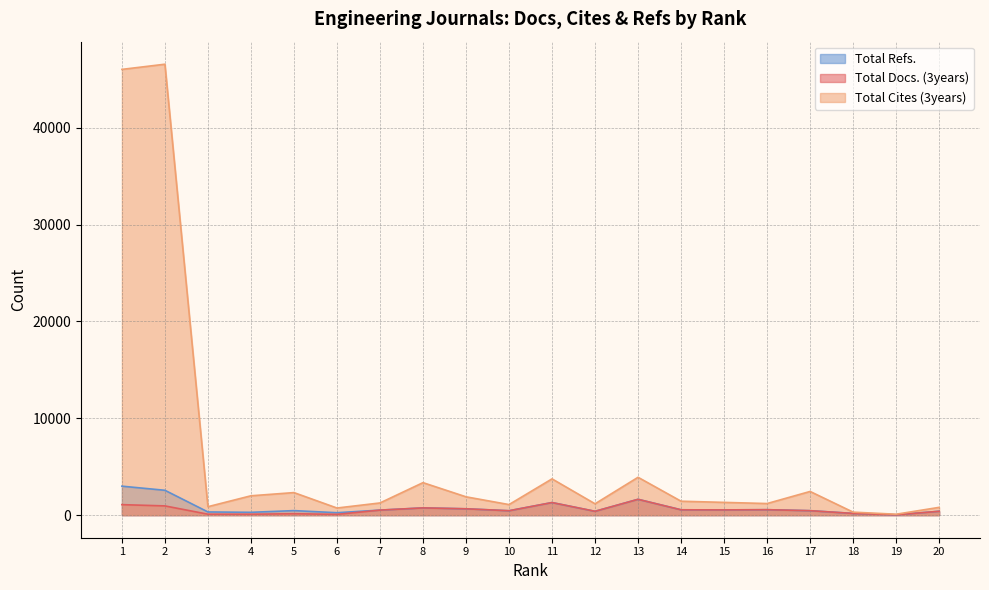

What is the average value of the Total Docs. (3years) series?

547